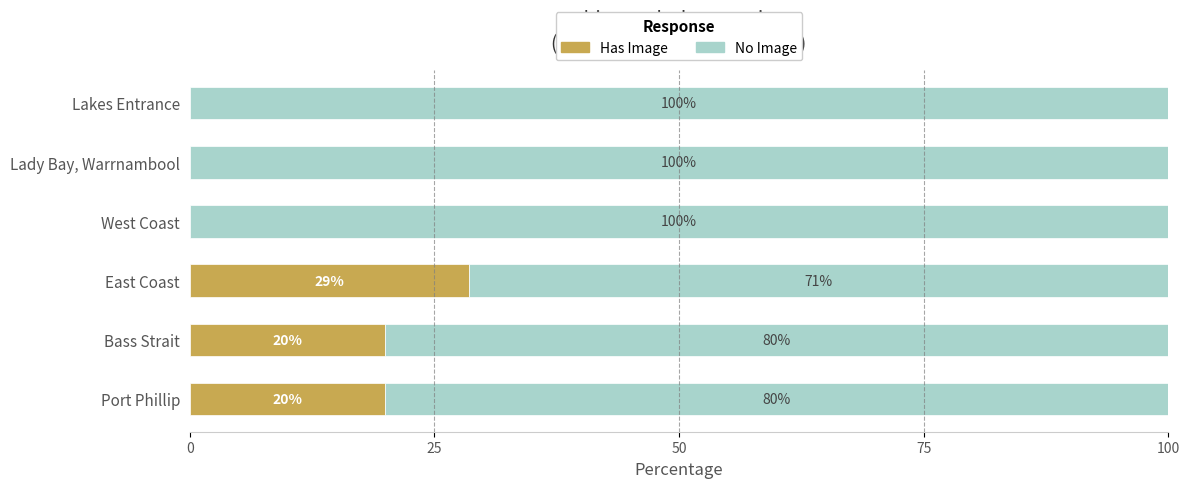

Which category has the highest value in the Has Image series?

East Coast